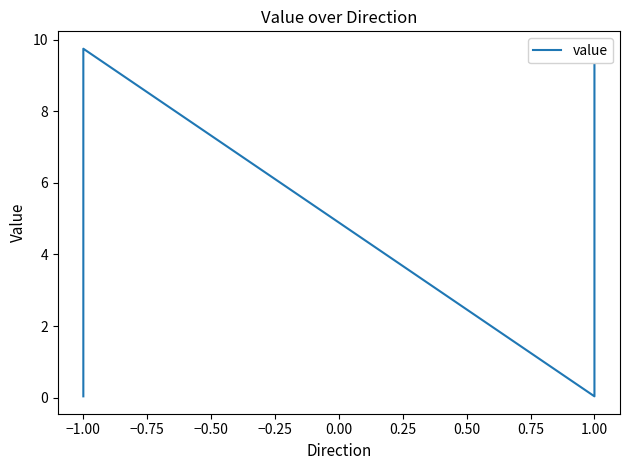

Is this an area chart (filled region under the line)?

No